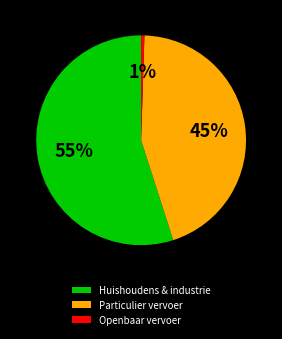

Rank the categories by value from lowest to highest.

Openbaar vervoer, Particulier vervoer, Huishoudens & industrie